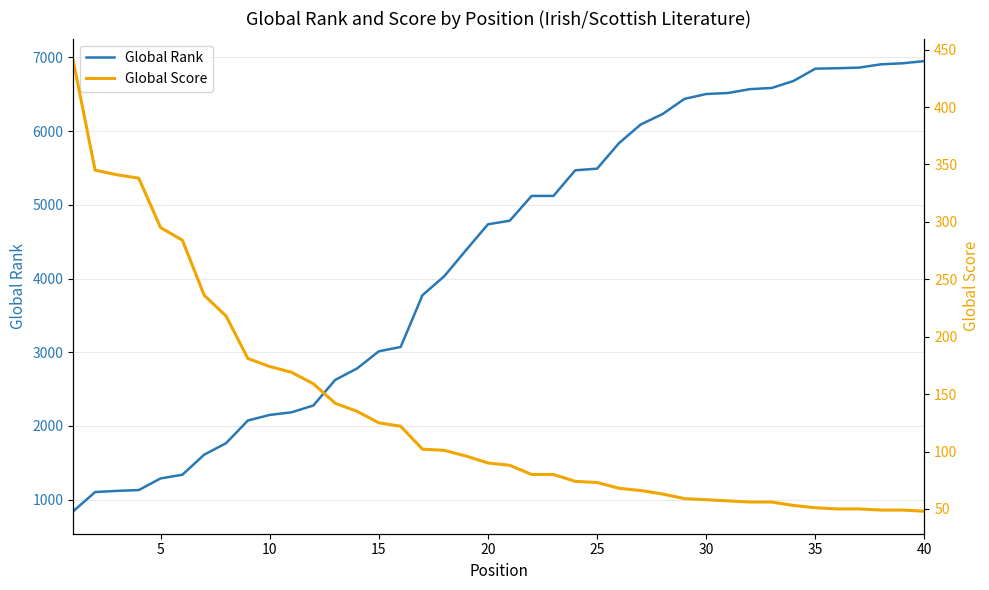

True or false: Global Rank has more than 0 points higher than both neighbors.

False